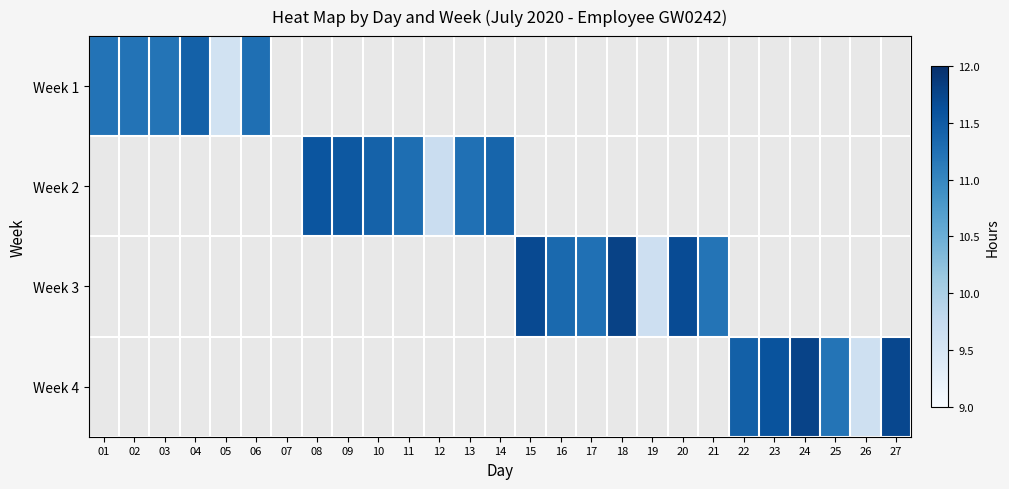

Rank the series at 05 from highest to lowest value.

Week 1, Week 2, Week 3, Week 4